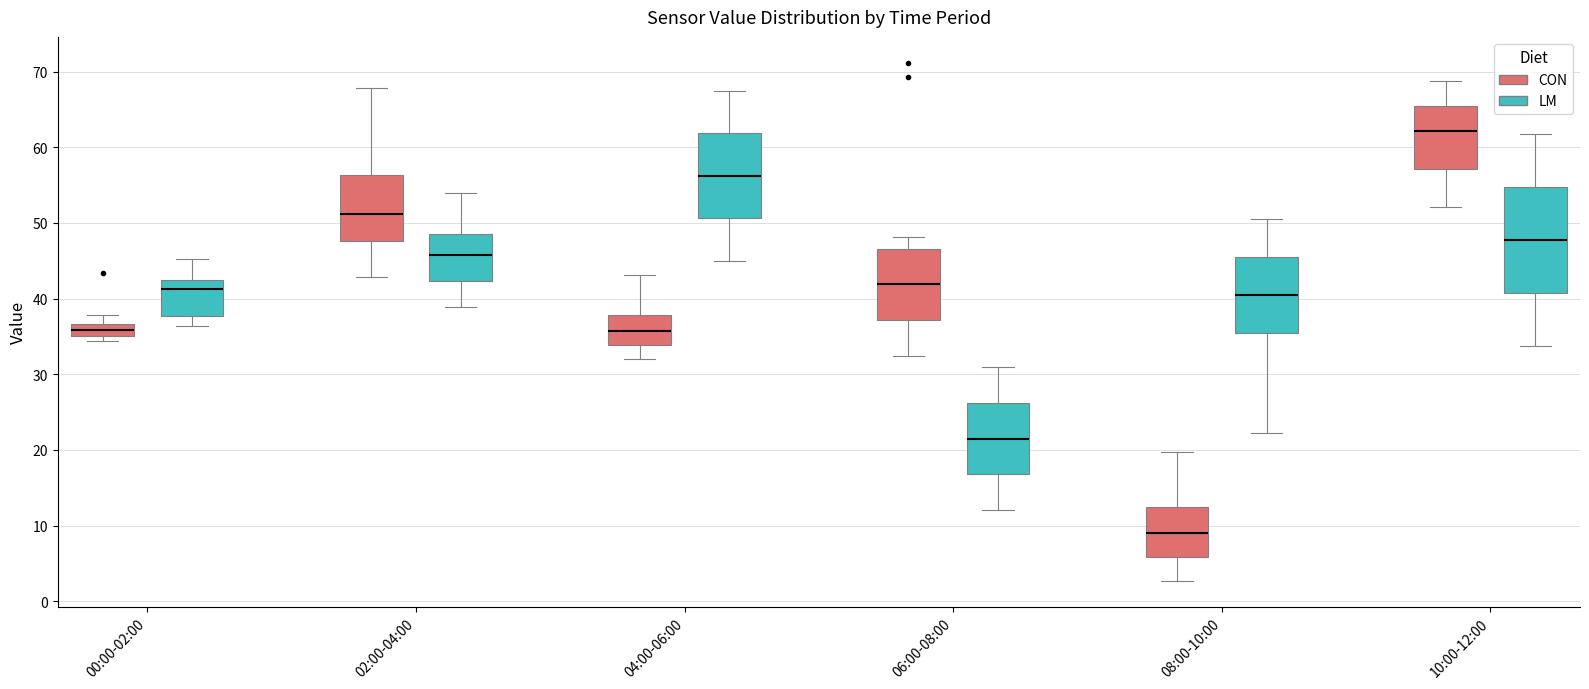

Where is the upper edge of the box for 10:00-12:00 (CON) on the y-axis? The values are not printed on the chart, so give them approximately, as read against the axis.

65